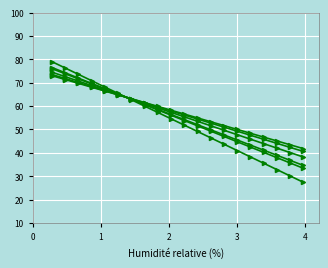

Is it true that col_11 equals 10.7 at 17?

False